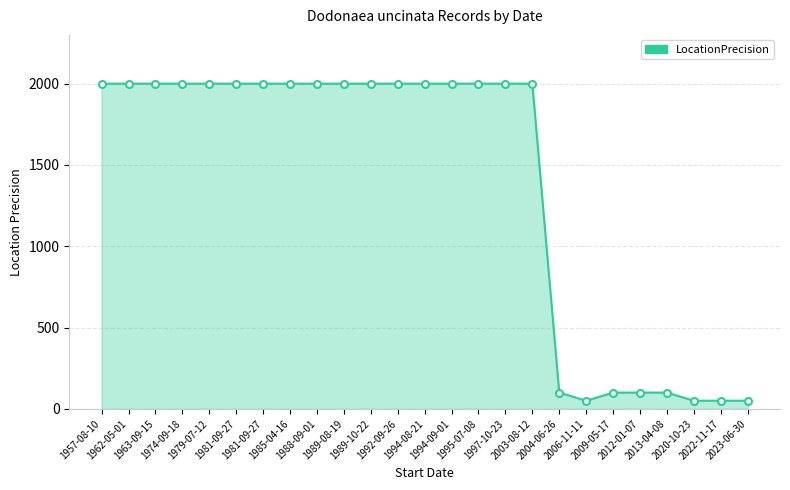

Reading left to right, what are all the values shown in this chart?

2000	2000	2000	2000	2000	2000	2000	2000	2000	2000	2000	2000	2000	2000	2000	2000	2000	100	50	100	100	100	50	50	50